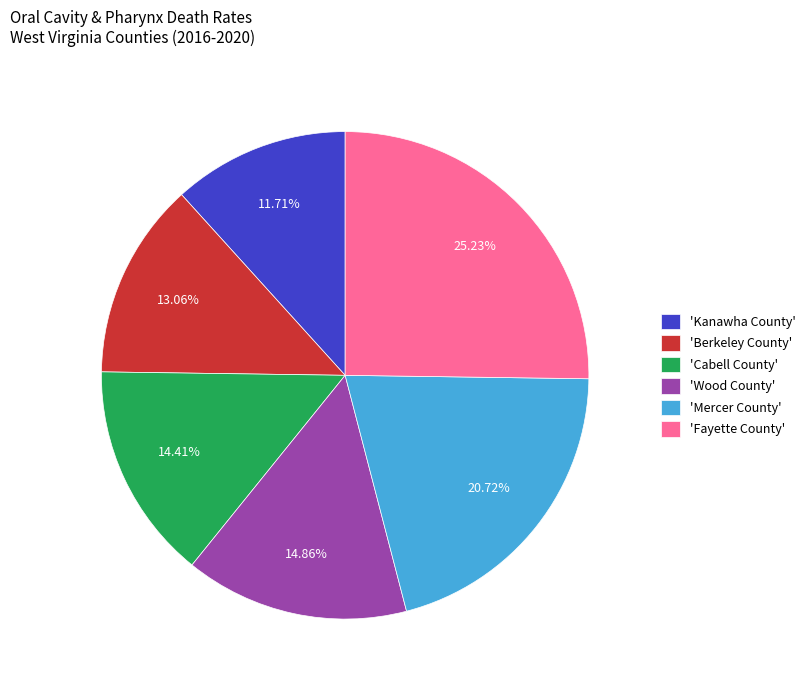

Which has a higher value, 'Berkeley County' or 'Mercer County'?

'Mercer County'